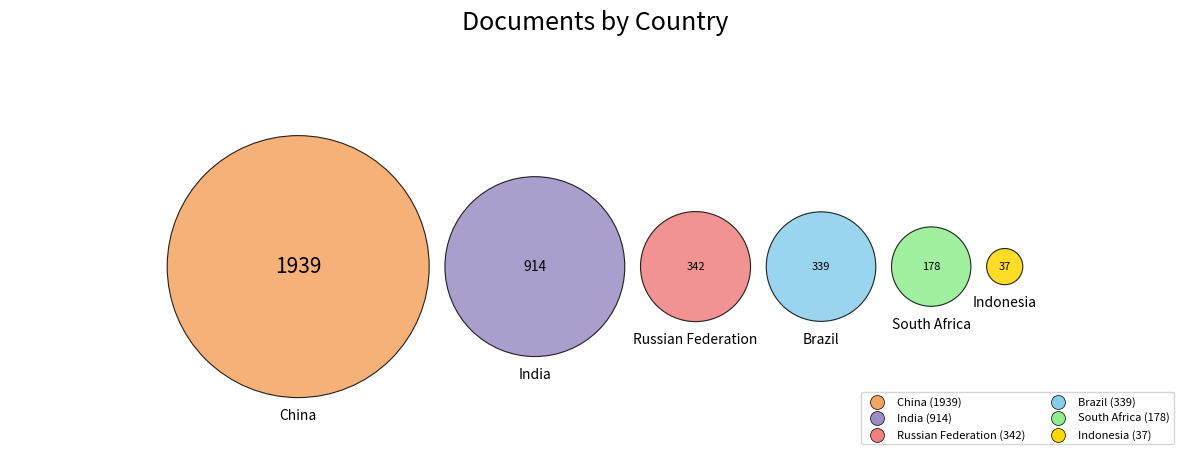

To the nearest percent, what portion does China represent?

52%